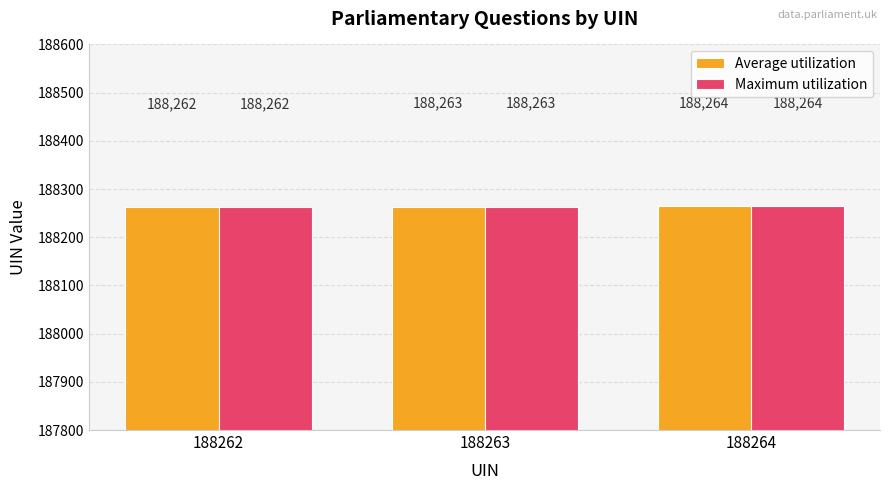

How many groups of bars are there?

3